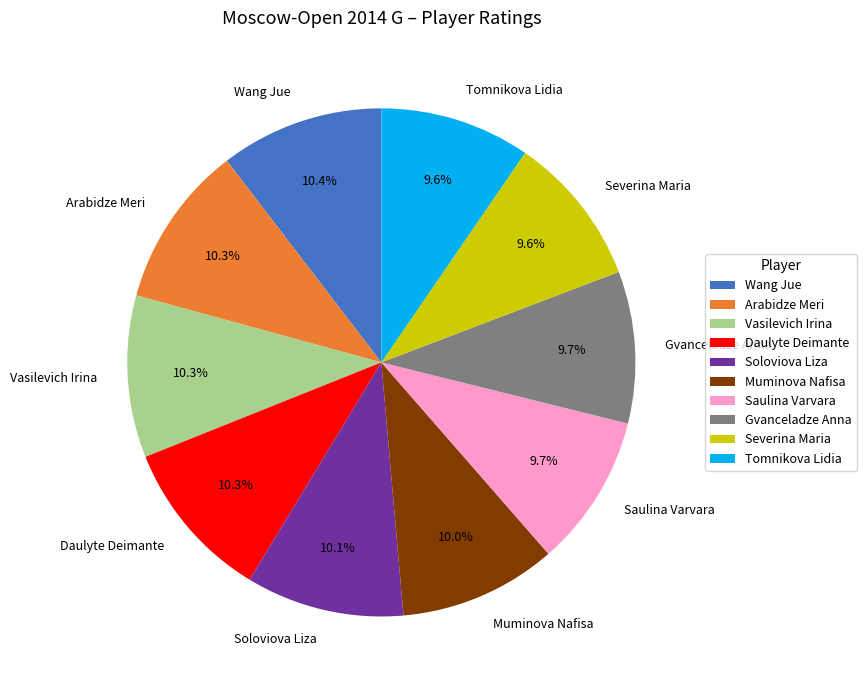

To the nearest percent, what is the average slice percentage?

10%